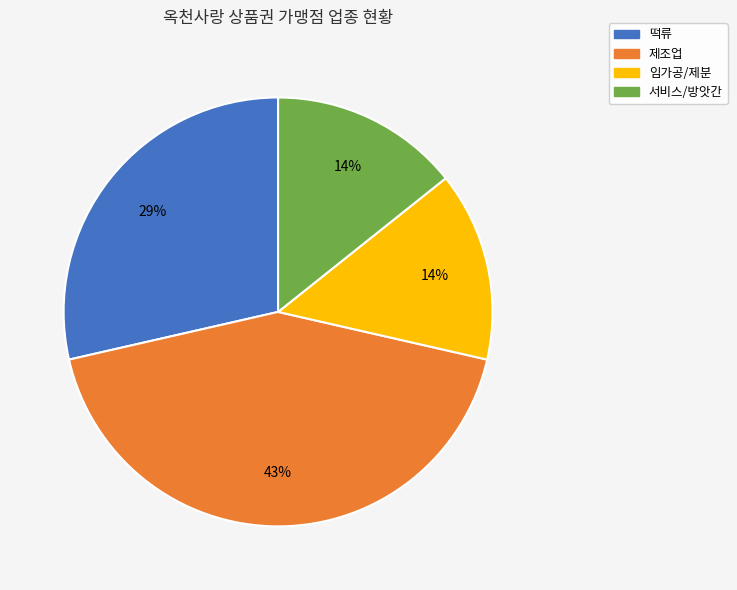

Which slice is the largest?

제조업